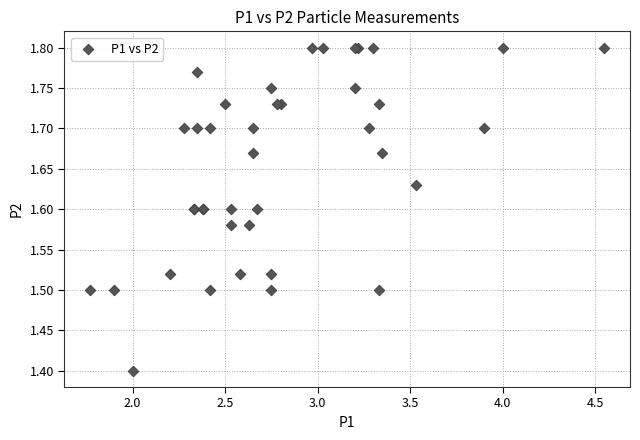

What Y value in the scatter plot is closest to 1?

1.4